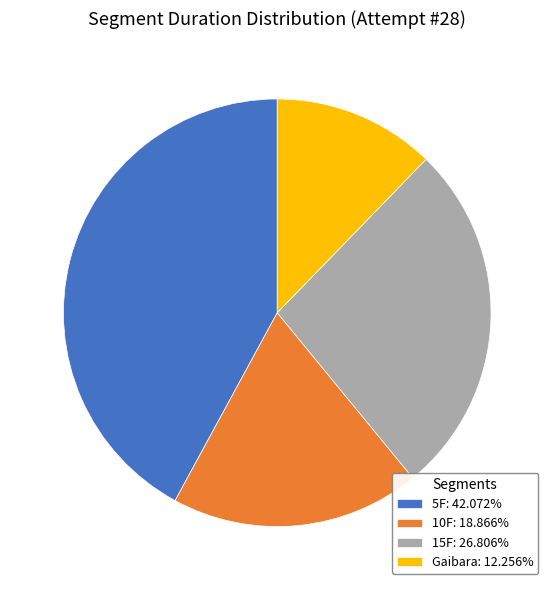

How many segments does this pie chart have?

4